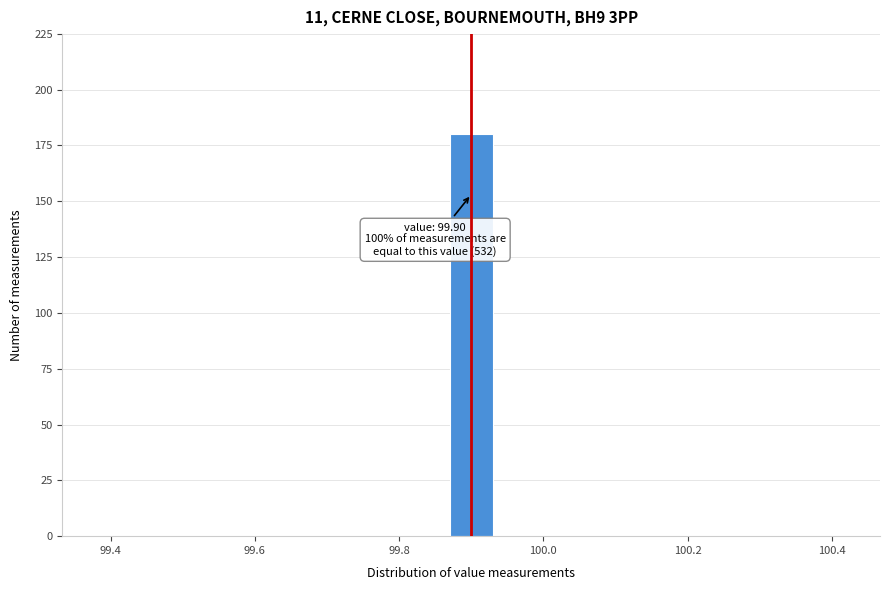

Around what value on the x-axis is the tallest bar? Give the approximate position of its centre, as read against the axis.

99.90